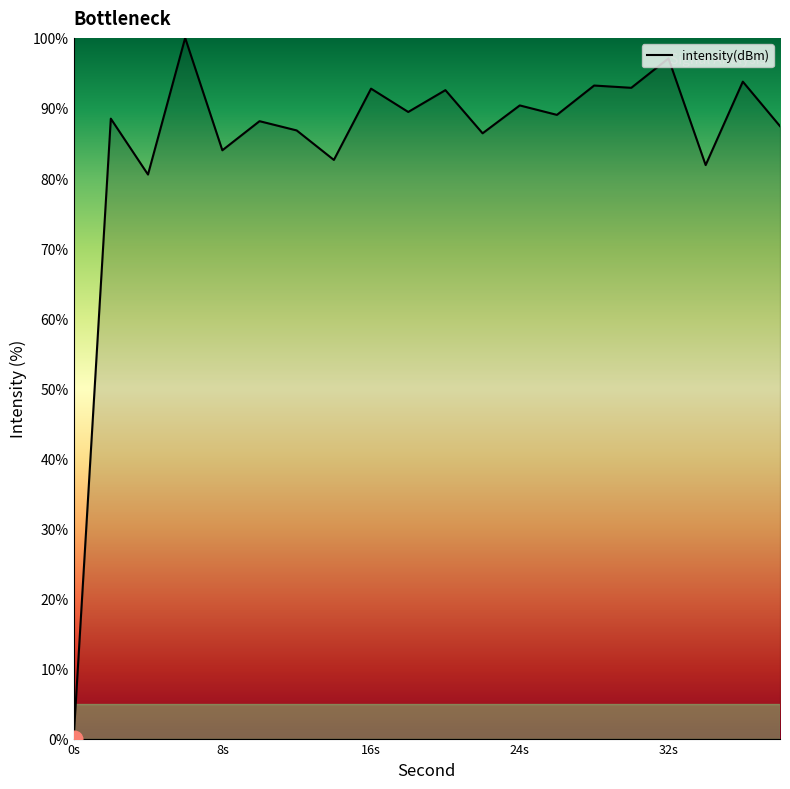

What is the maximum value shown in the chart?

100.0